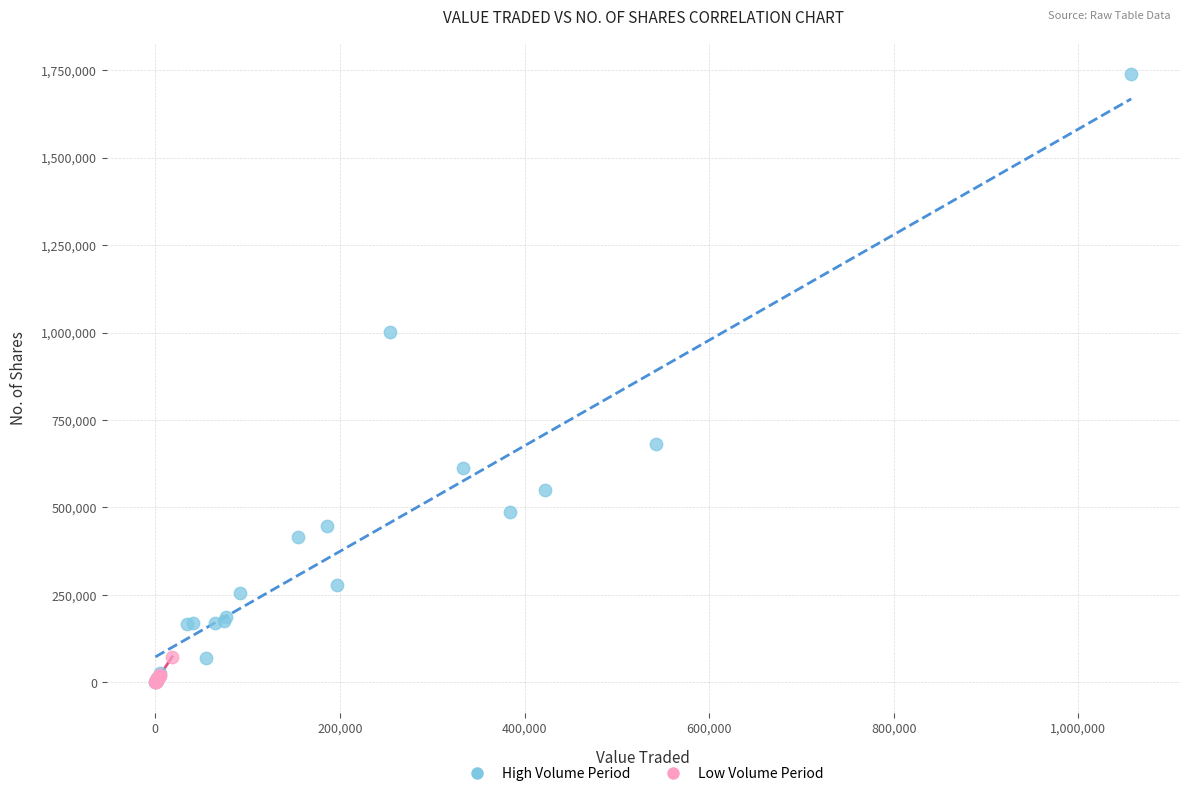

What are all the series names shown in the legend?

High Volume Period, Low Volume Period